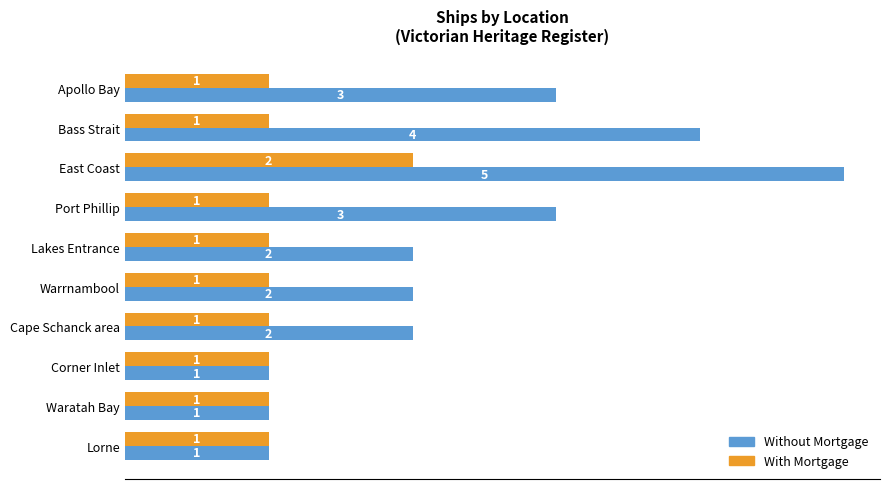

What is the greatest value displayed?

5